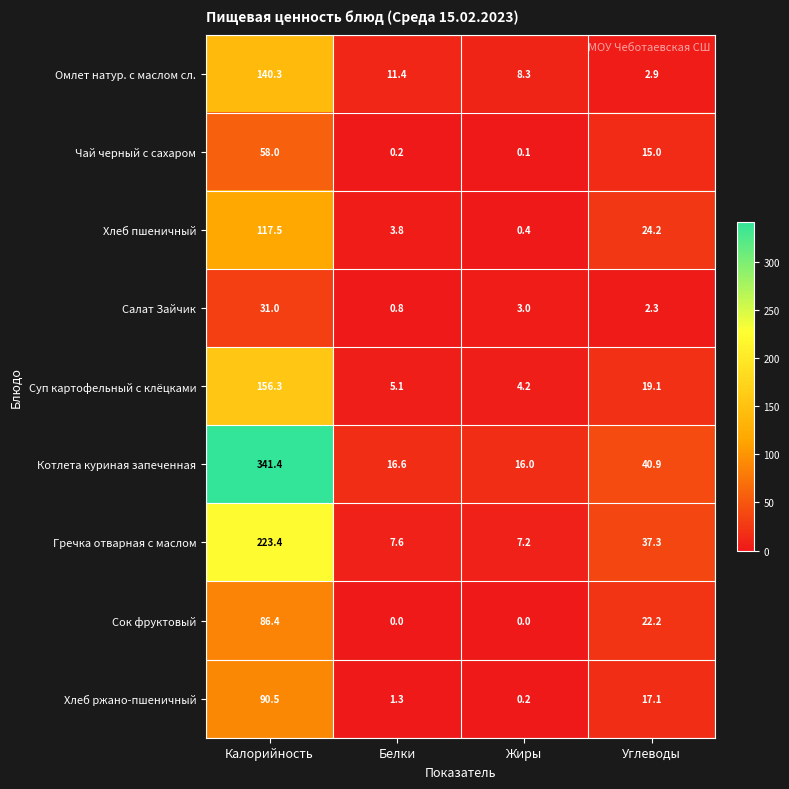

Rank the series at Жиры from lowest to highest value.

Сок фруктовый, Чай черный с сахаром, Хлеб ржано-пшеничный, Хлеб пшеничный, Салат Зайчик, Суп картофельный с клёцками, Гречка отварная с маслом, Омлет натур. с маслом сл., Котлета куриная запеченная